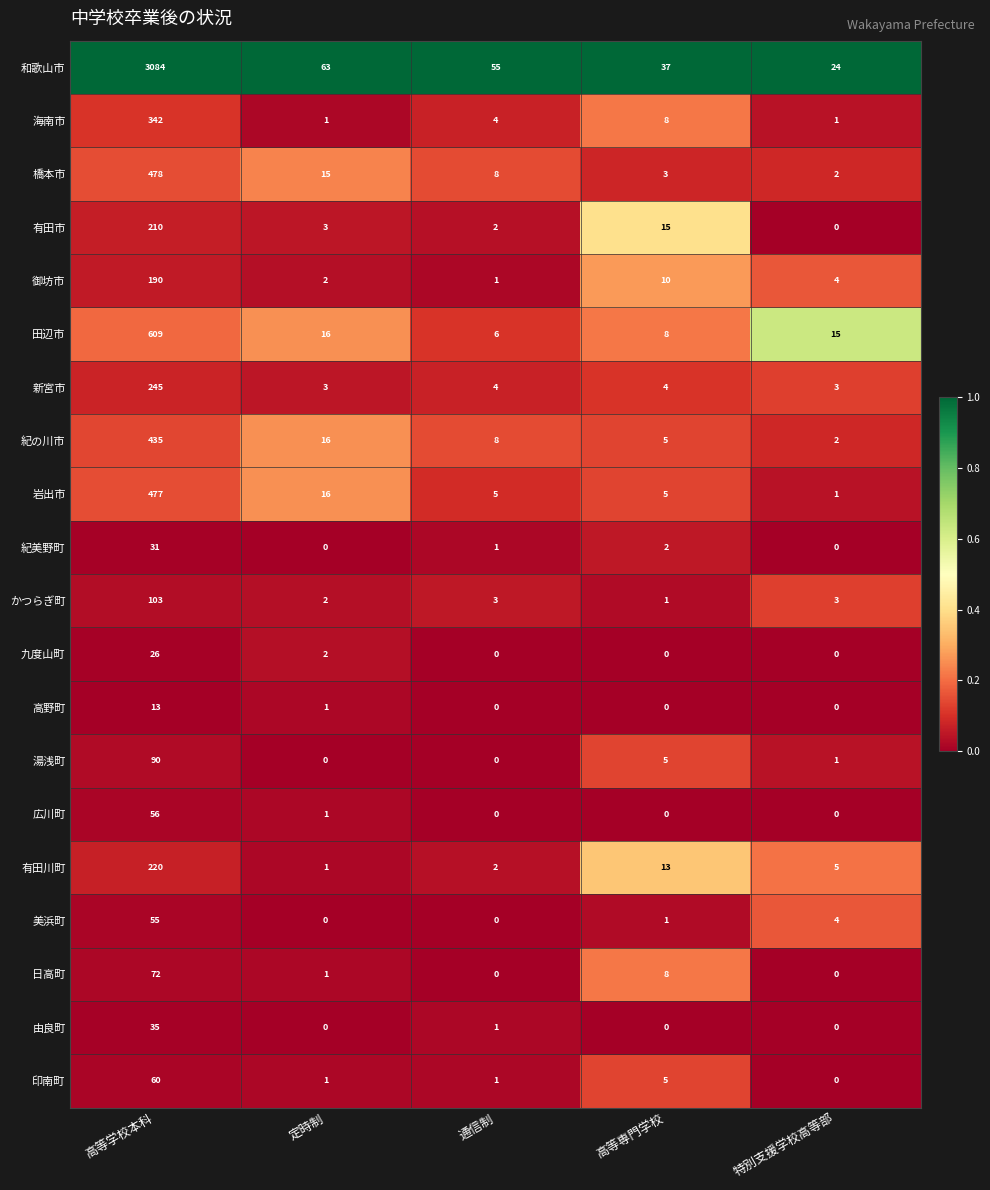

What is the difference between the maximum and minimum values in the 紀美野町 series?

31